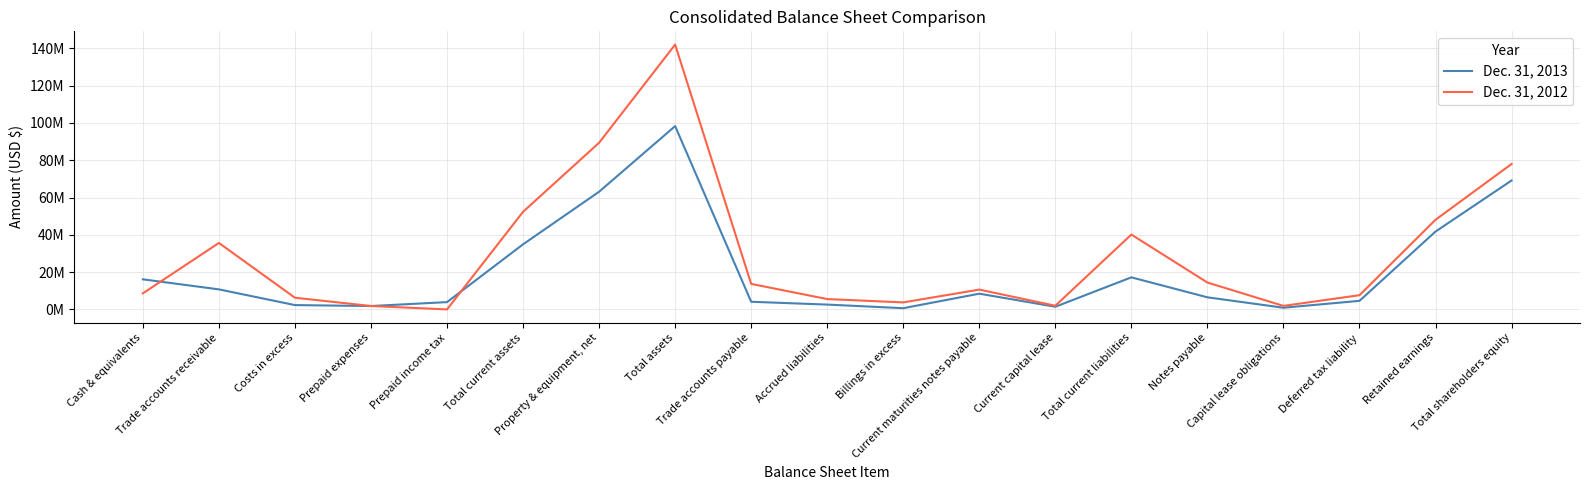

The value of Dec. 31, 2013 at Cash & equivalents is 16130374. True or false?

True